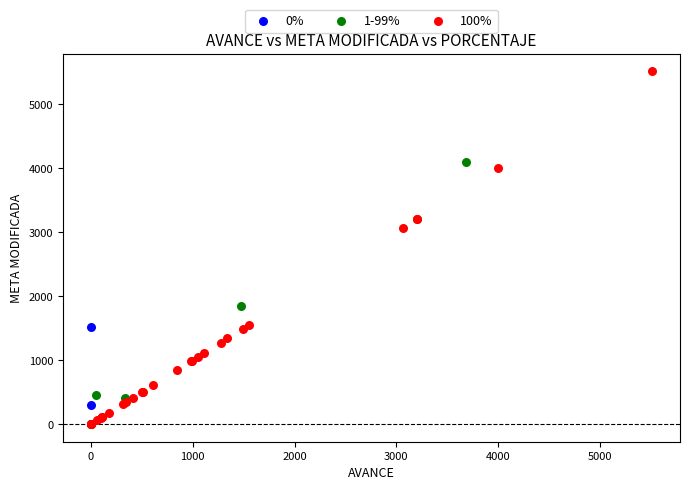

What are all the series names shown in the legend?

0%, 1-99%, 100%